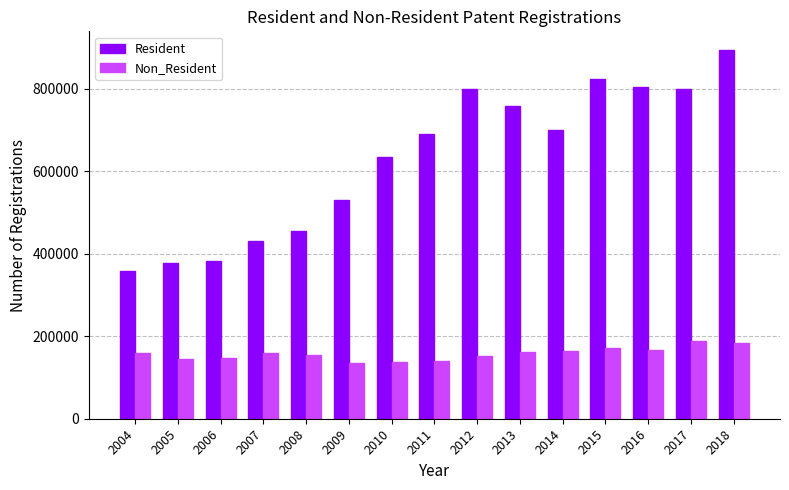

How many values in the Non_Resident series are below 160000?

7